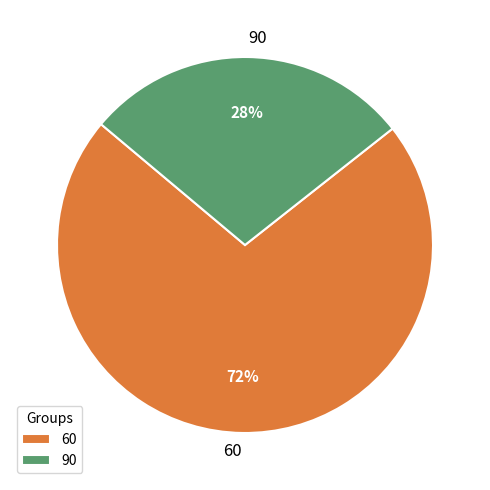

Is it true that 60 is 72% of the pie?

True